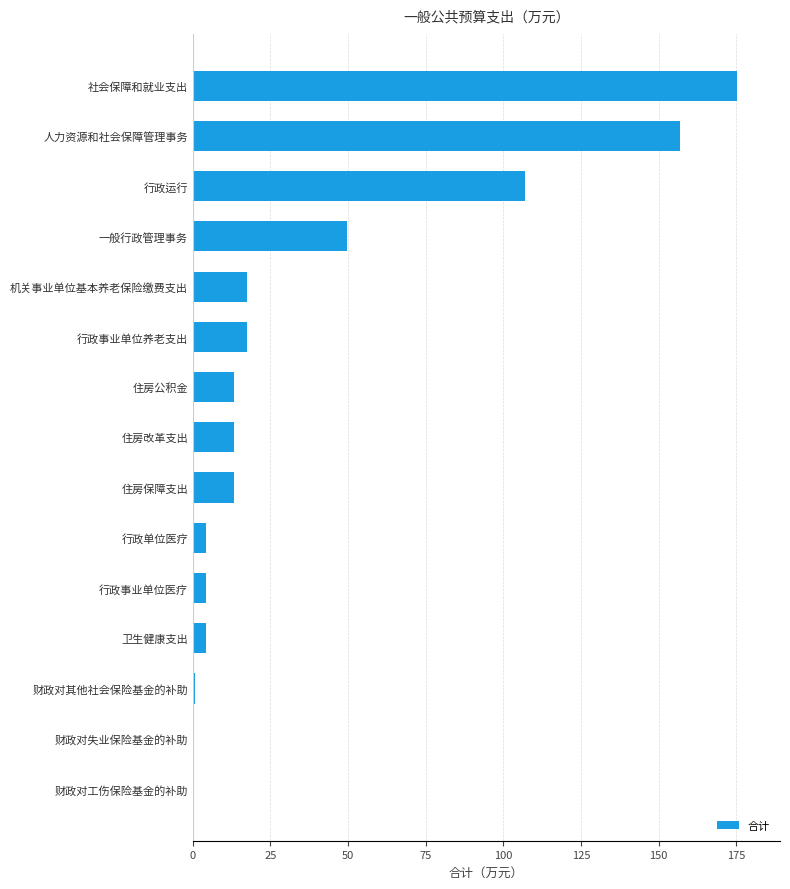

What is the sum of all values?

577.9